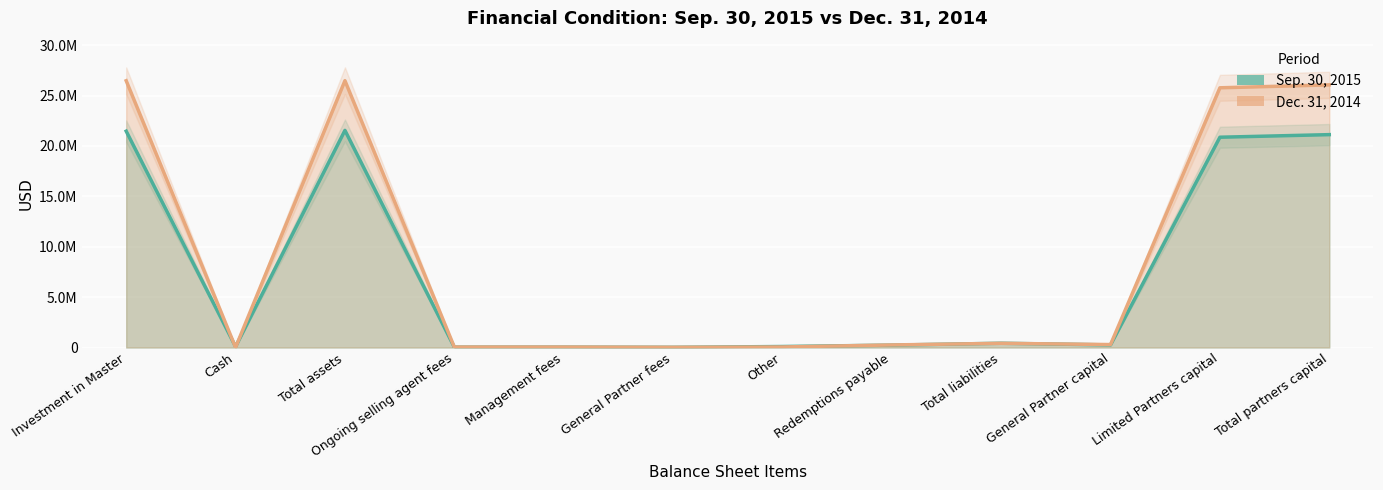

List the series in order of their peak value, lowest first.

Sep. 30, 2015, Dec. 31, 2014